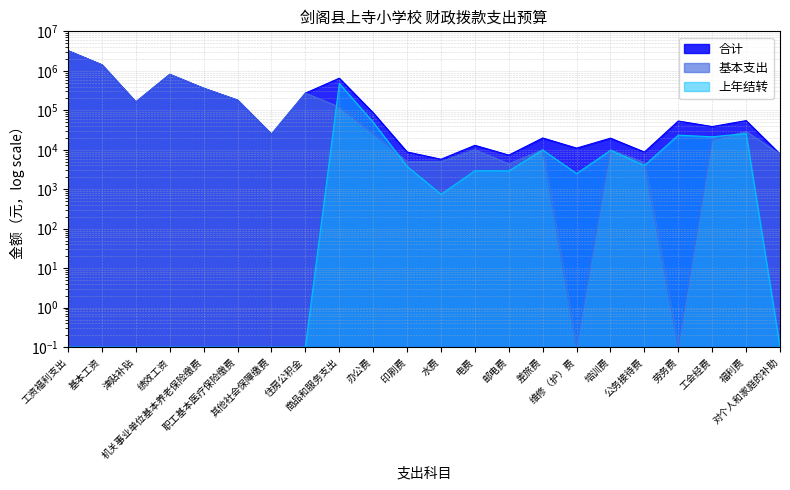

The value of 合计 at 津贴补贴 is 274642.5. True or false?

False